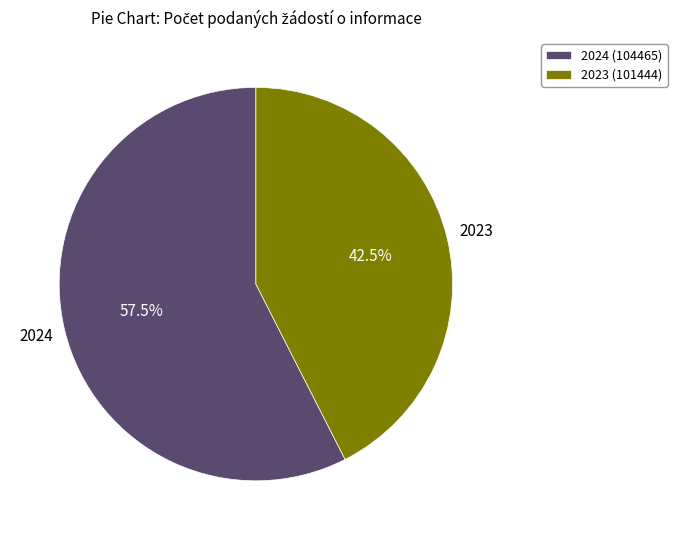

Rank the categories by value from lowest to highest.

2023 (101444), 2024 (104465)